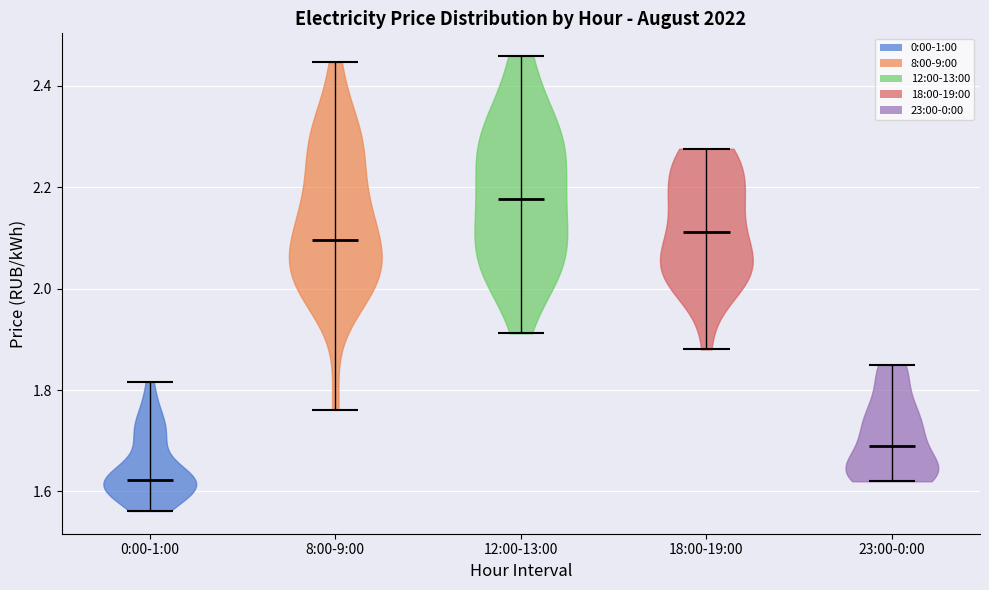

Reading left to right, read every violin against the y-axis: where its median line is, and the lowest and highest points it reaches. The values are not printed on the chart, so give them approximately, as read against the axis.

0:00-1:00: median line 1.62, lowest point 1.56, highest point 1.82
8:00-9:00: median line 2.10, lowest point 1.76, highest point 2.44
12:00-13:00: median line 2.18, lowest point 1.92, highest point 2.46
18:00-19:00: median line 2.12, lowest point 1.88, highest point 2.28
23:00-0:00: median line 1.68, lowest point 1.62, highest point 1.84